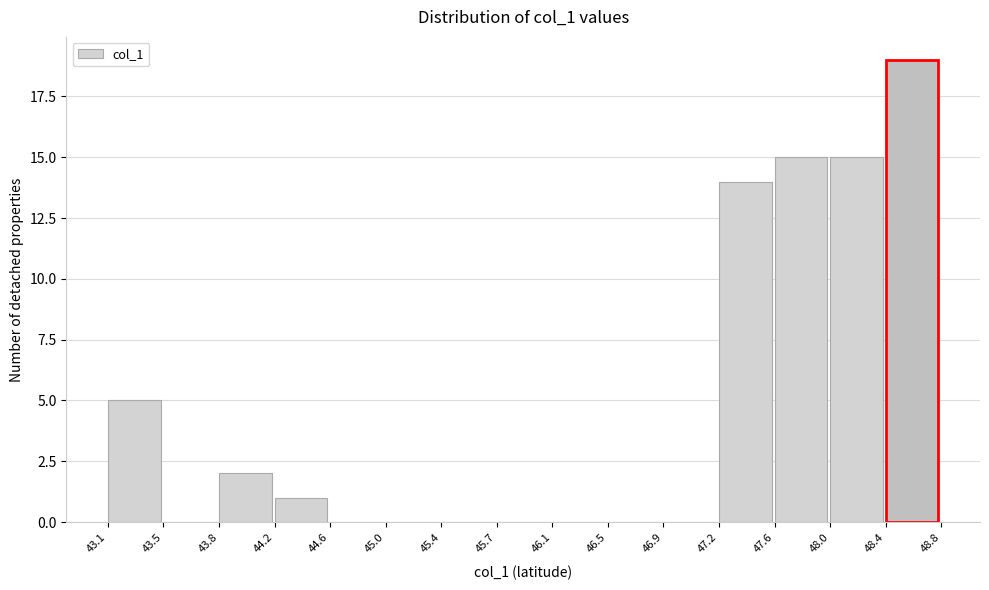

What is the height of the bar covering 48.4 to 48.8 on the x-axis? The values are not printed on the chart, so give them approximately, as read against the axis.

19